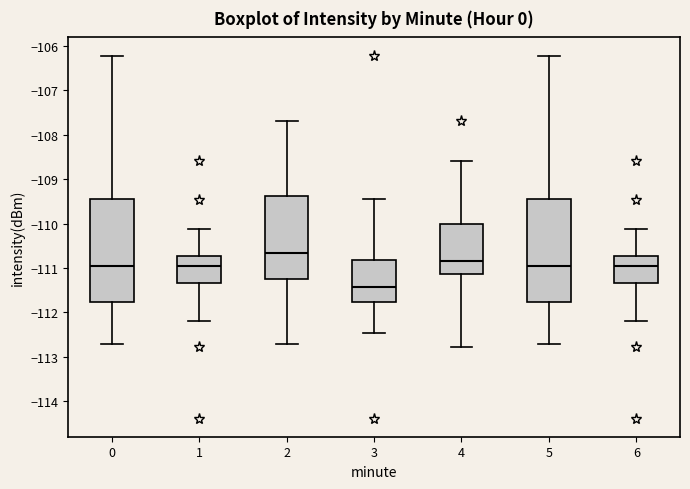

Reading left to right, transcribe this box plot: for each box, give where its median line is, the range the box spans, and where its two whiskers end, as read against the y-axis. The values are not printed on the chart, so give them approximately, as read against the axis.

0: median -110.9, box -111.8 to -109.5, whiskers -112.7 to -106.2
1: median -111.0, box -111.3 to -110.7, whiskers -112.2 to -110.1
2: median -110.7, box -111.3 to -109.4, whiskers -112.7 to -107.7
3: median -111.4, box -111.8 to -110.8, whiskers -112.5 to -109.4
4: median -110.8, box -111.1 to -110.0, whiskers -112.8 to -108.6
5: median -110.9, box -111.8 to -109.5, whiskers -112.7 to -106.2
6: median -111.0, box -111.3 to -110.7, whiskers -112.2 to -110.1